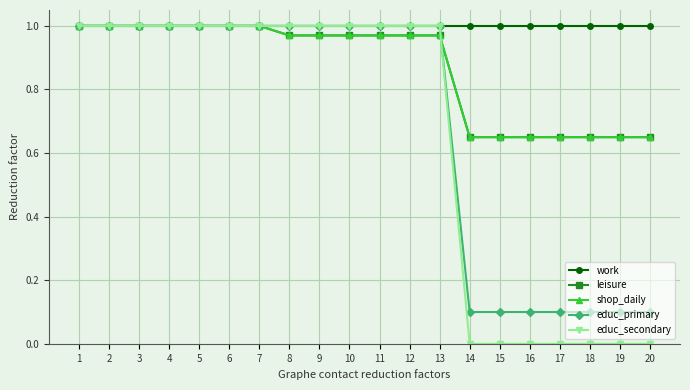

What is the highest value of the shop_daily series?

1.0